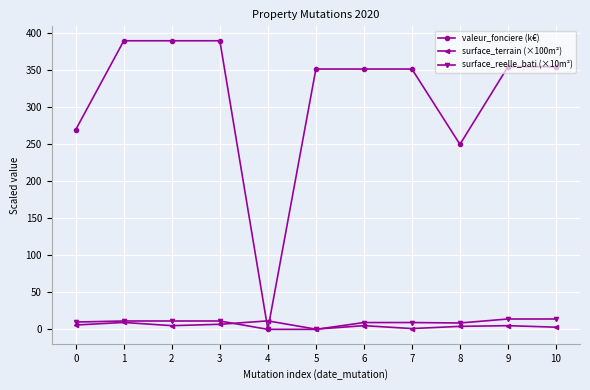

What is the highest value of the valeur_fonciere (k€) series?

390.0